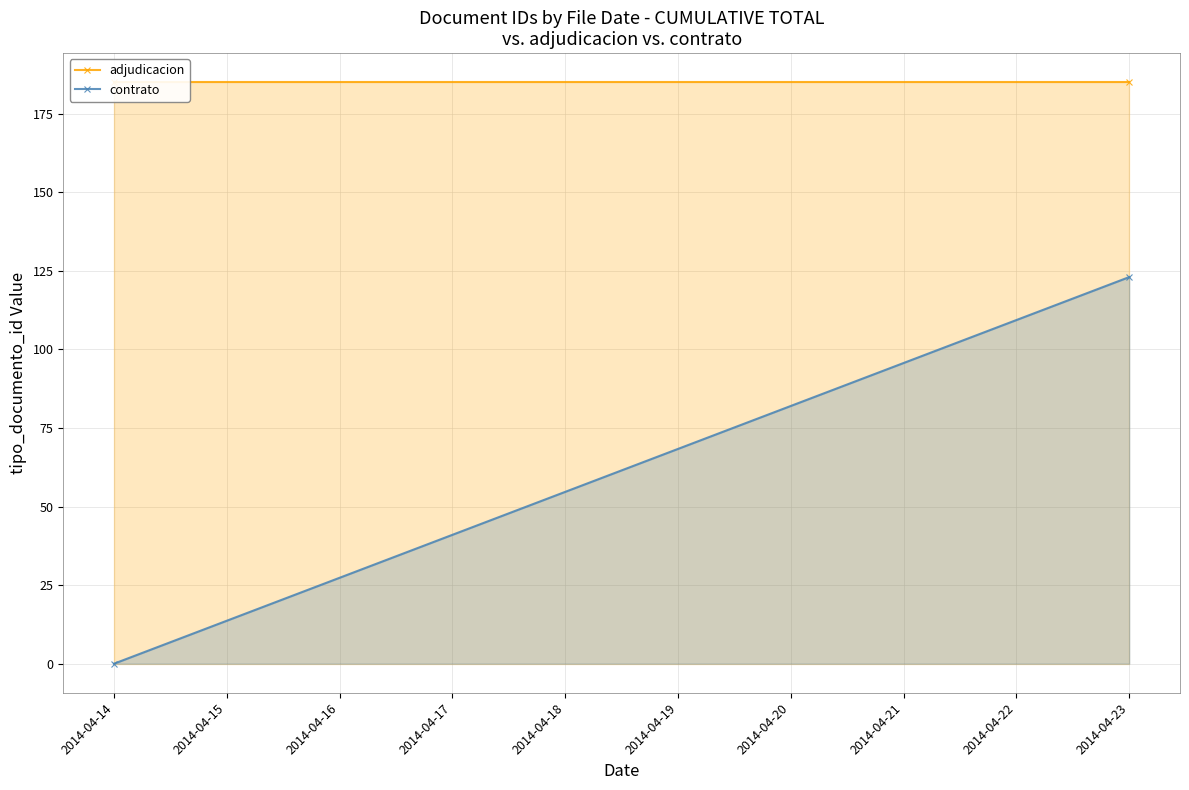

What is the difference between the maximum and minimum values in the contrato series?

123